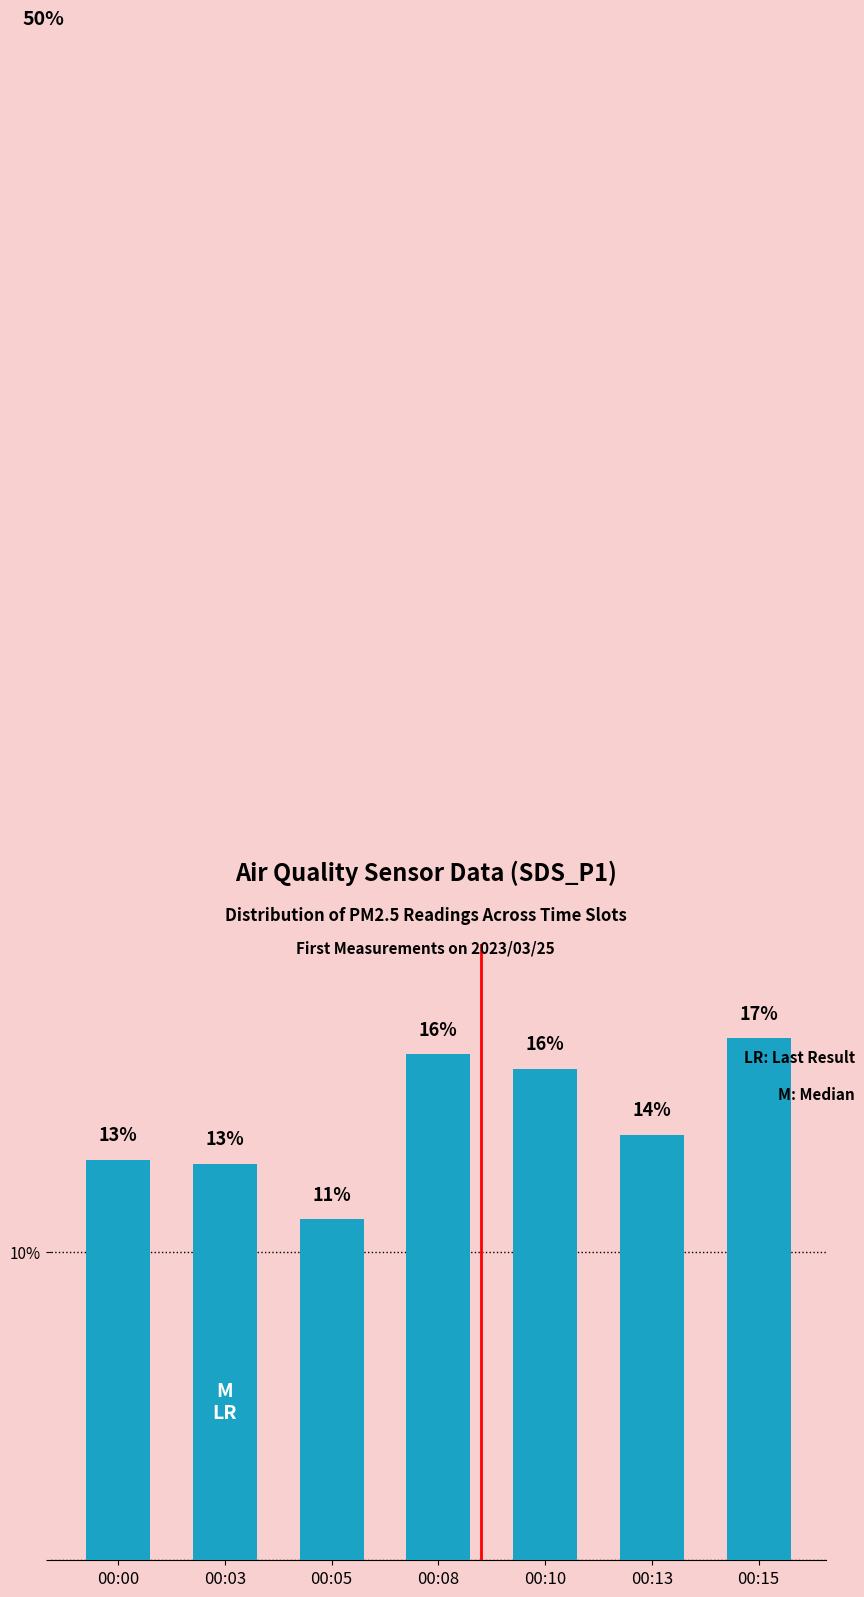

Read the value at 00:03.

12.9